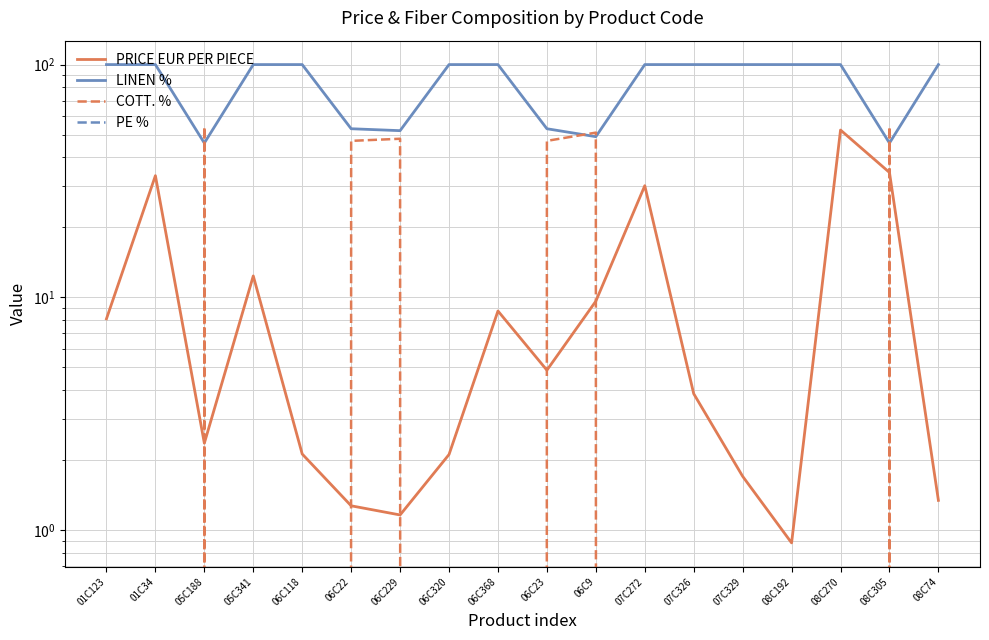

At which label does PE % reach its minimum?

01C123